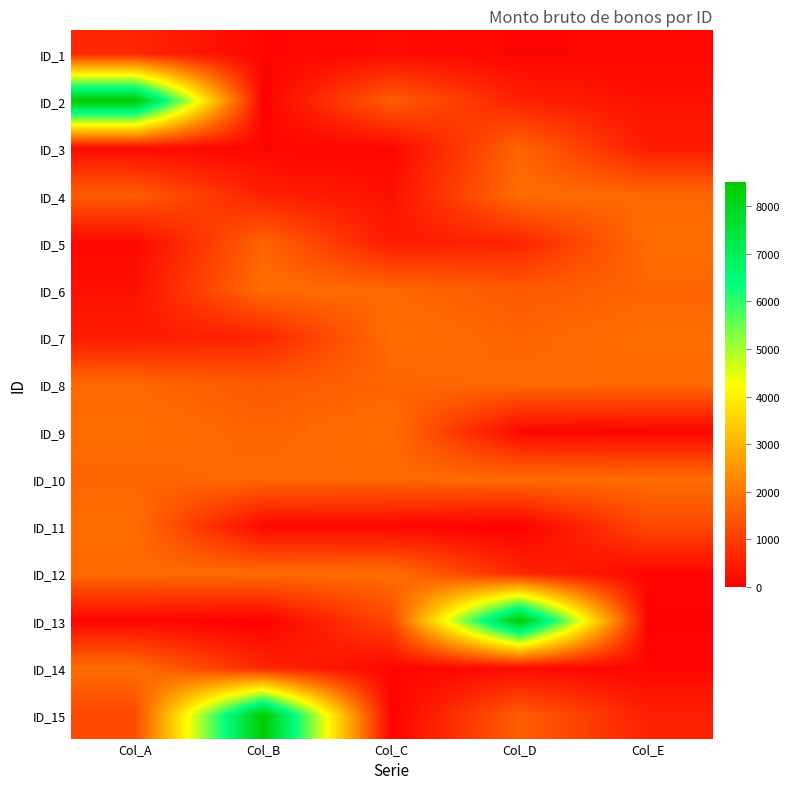

Reading right to left, extract all data points from this chart.

ID_1: Col_E=127	Col_D=109	Col_C=175	Col_B=102	Col_A=650
ID_2: Col_E=306	Col_D=561	Col_C=1581	Col_B=51	Col_A=8512
ID_3: Col_E=462	Col_D=1683	Col_C=127	Col_B=109	Col_A=175
ID_4: Col_E=1734	Col_D=1836	Col_C=306	Col_B=561	Col_A=1581
ID_5: Col_E=1836	Col_D=612	Col_C=462	Col_B=1683	Col_A=127
ID_6: Col_E=1682	Col_D=1504	Col_C=1734	Col_B=1836	Col_A=306
ID_7: Col_E=1836	Col_D=1683	Col_C=1836	Col_B=612	Col_A=462
ID_8: Col_E=1759	Col_D=1759	Col_C=1682	Col_B=1504	Col_A=1734
ID_9: Col_E=102	Col_D=127	Col_C=1836	Col_B=1683	Col_A=1836
ID_10: Col_E=1836	Col_D=1810	Col_C=1759	Col_B=1759	Col_A=1682
ID_11: Col_E=1223	Col_D=0	Col_C=102	Col_B=127	Col_A=1836
ID_12: Col_E=102	Col_D=650	Col_C=1836	Col_B=1810	Col_A=1759
ID_13: Col_E=51	Col_D=8512	Col_C=1223	Col_B=0	Col_A=102
ID_14: Col_E=109	Col_D=175	Col_C=102	Col_B=650	Col_A=1836
ID_15: Col_E=561	Col_D=1581	Col_C=51	Col_B=8512	Col_A=1223